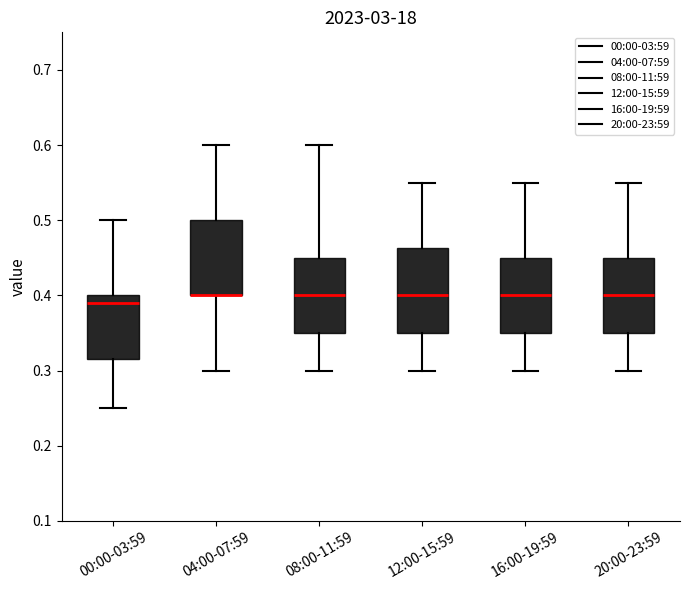

Reading left to right, read every box against the y-axis: the position of its median line, the range the box covers, and the ends of its whiskers. The values are not printed on the chart, so give them approximately, as read against the axis.

00:00-03:59: median 0.39, box 0.32 to 0.40, whiskers 0.25 to 0.50
04:00-07:59: median 0.40 (drawn on the box's lower edge), box 0.40 to 0.50, whiskers 0.30 to 0.60
08:00-11:59: median 0.40, box 0.35 to 0.45, whiskers 0.30 to 0.60
12:00-15:59: median 0.40, box 0.35 to 0.46, whiskers 0.30 to 0.55
16:00-19:59: median 0.40, box 0.35 to 0.45, whiskers 0.30 to 0.55
20:00-23:59: median 0.40, box 0.35 to 0.45, whiskers 0.30 to 0.55